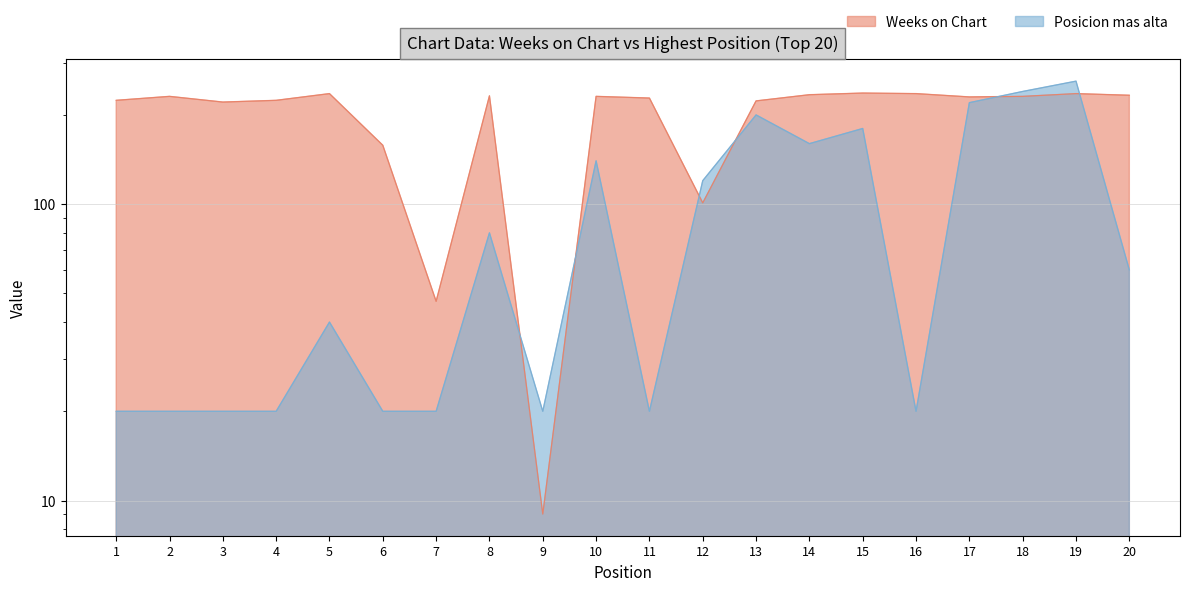

What is the difference between the maximum and minimum values in the Posicion mas alta series?

240